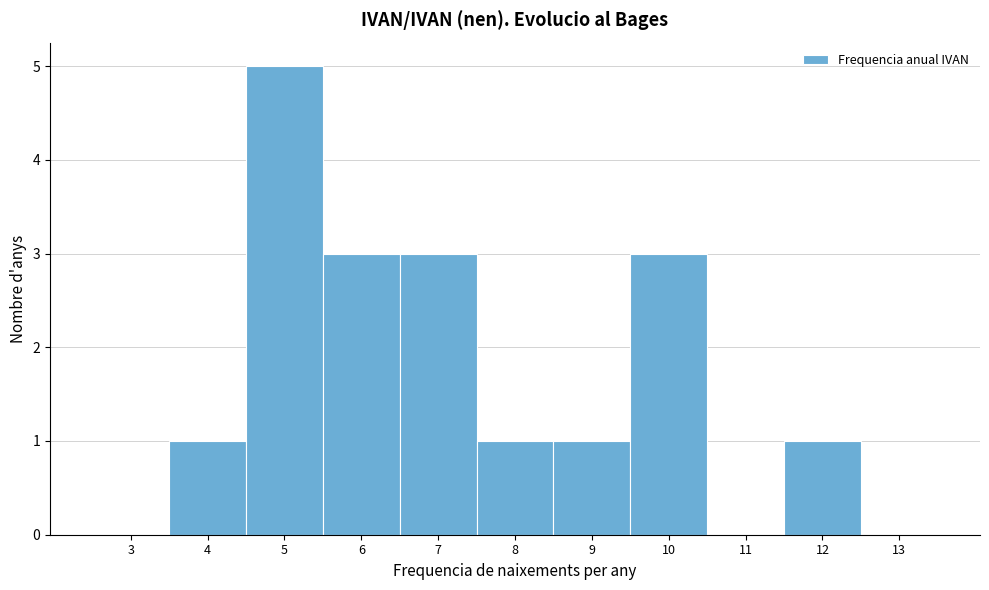

Reading right to left, list all the values displayed in this chart.

13=0	12=1	11=0	10=3	9=1	8=1	7=3	6=3	5=5	4=1	3=0